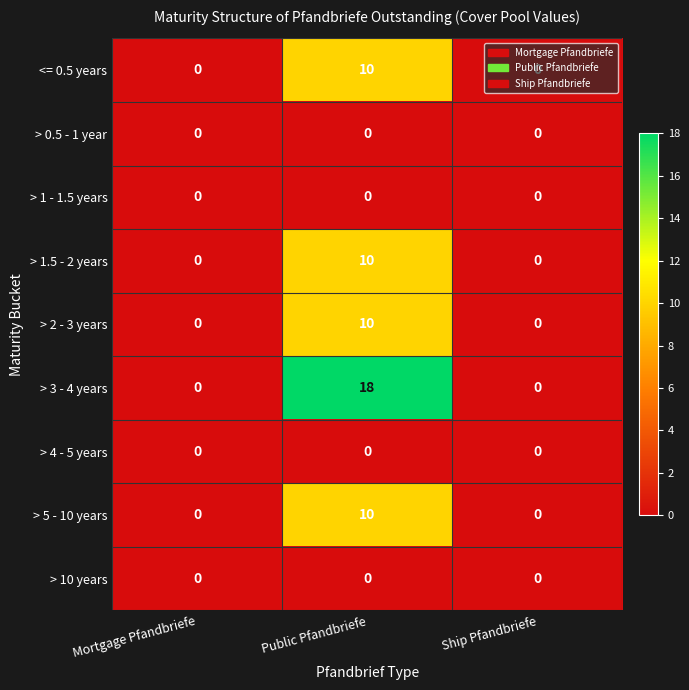

Which label corresponds to the largest value in the chart?

Public Pfandbriefe